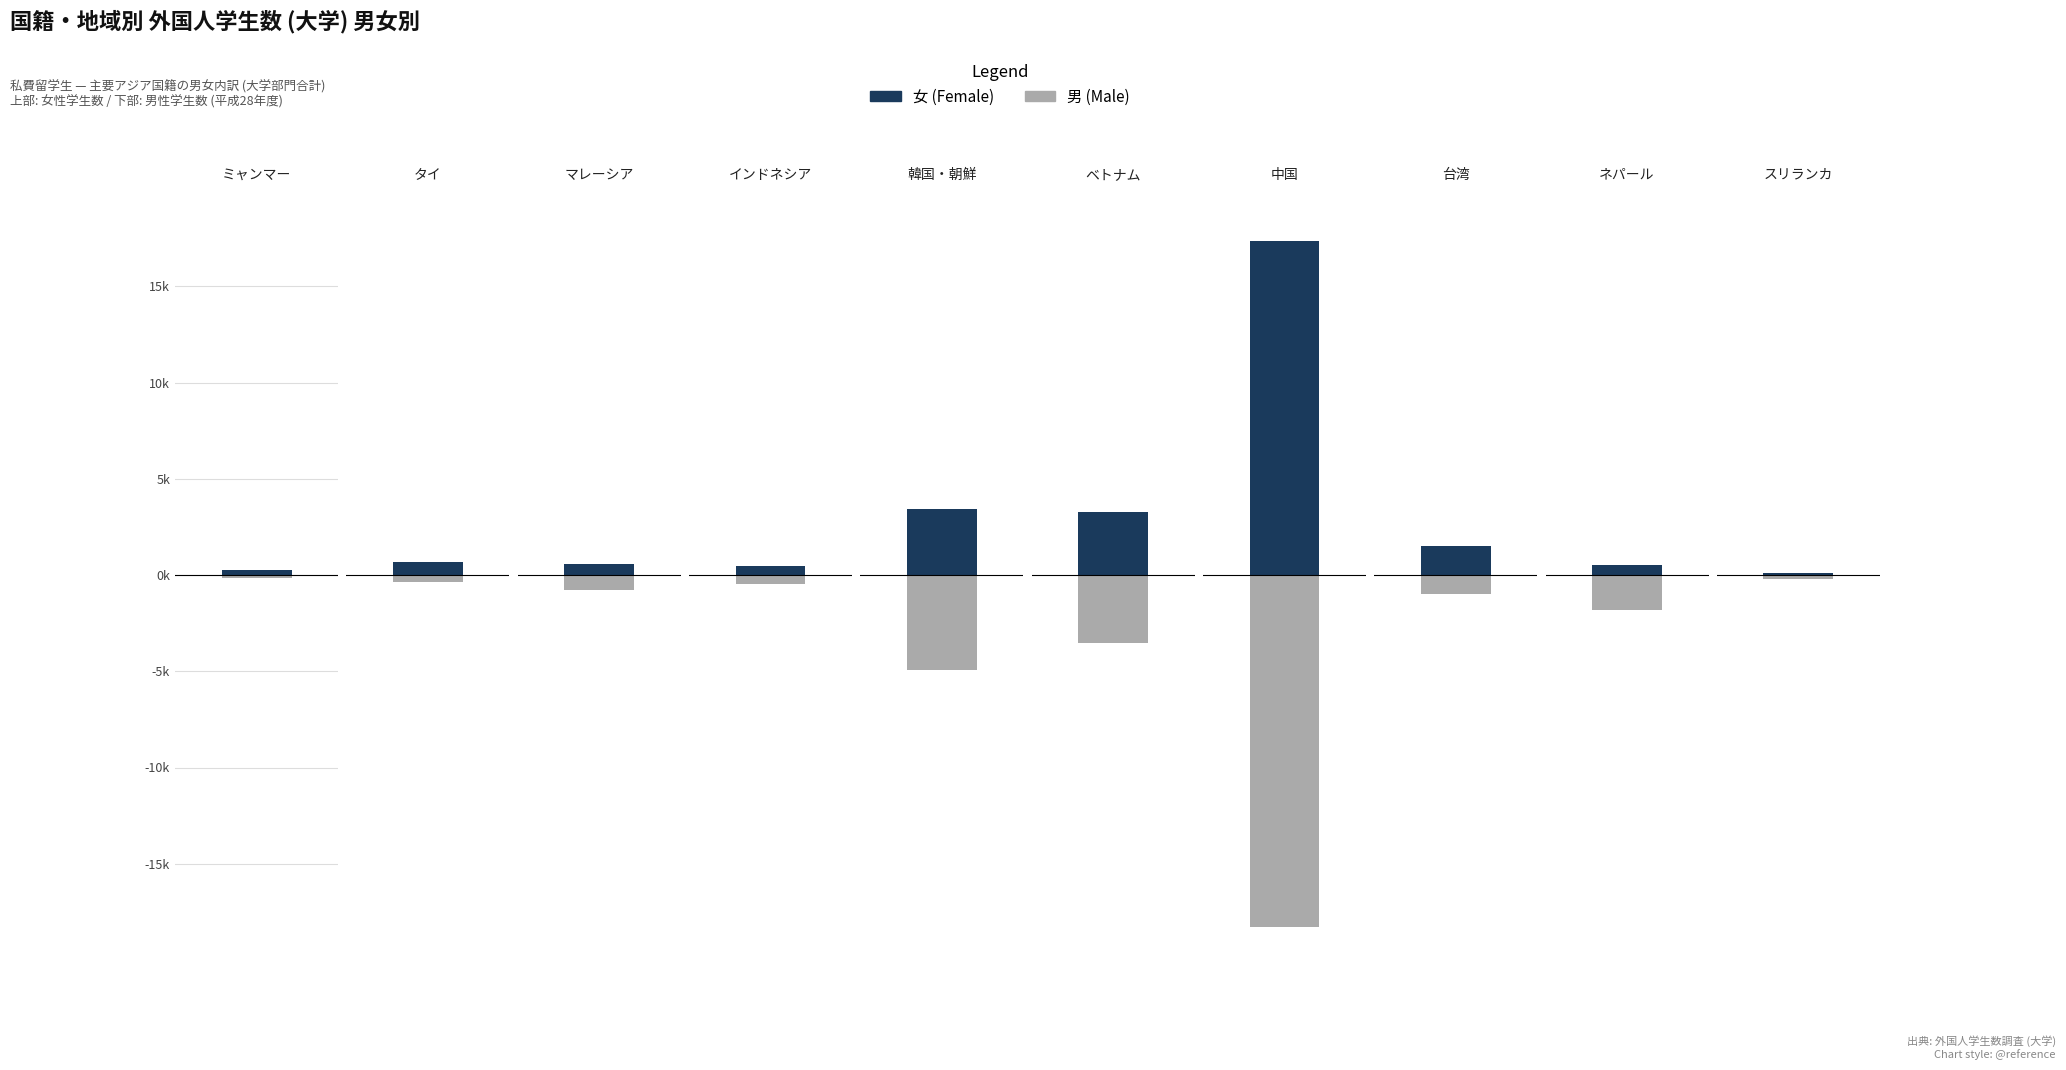

How many data points does each series have?

10